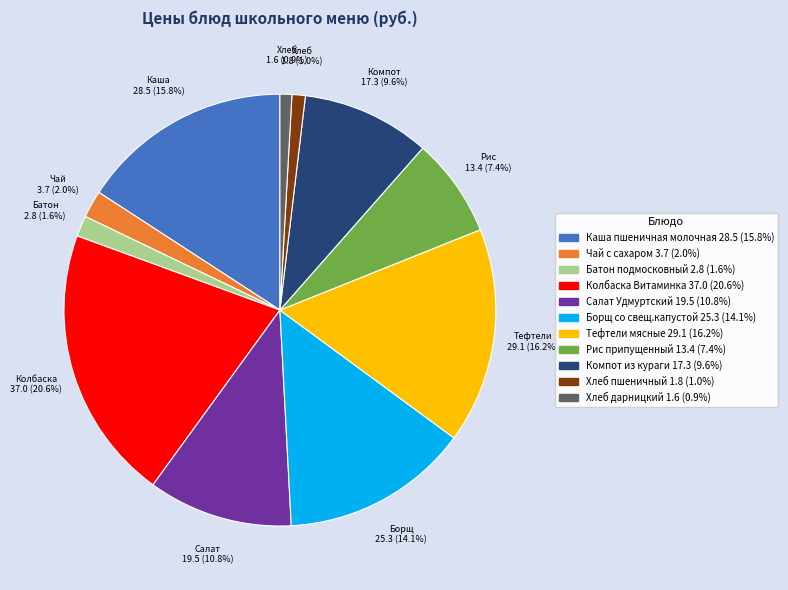

Is there any slice that represents more than half of the pie?

No